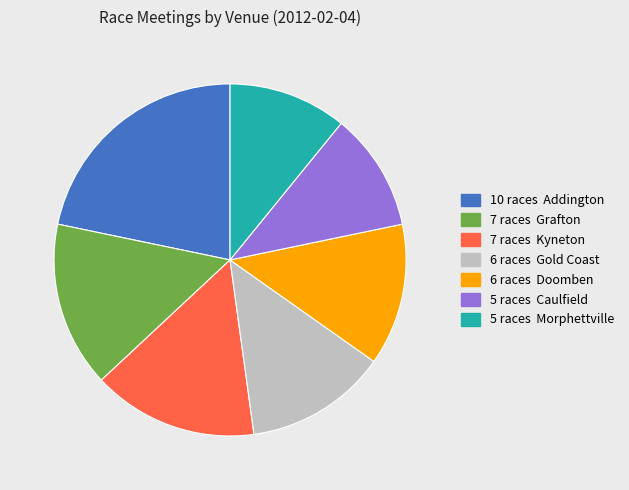

Is there a majority slice in this chart?

No